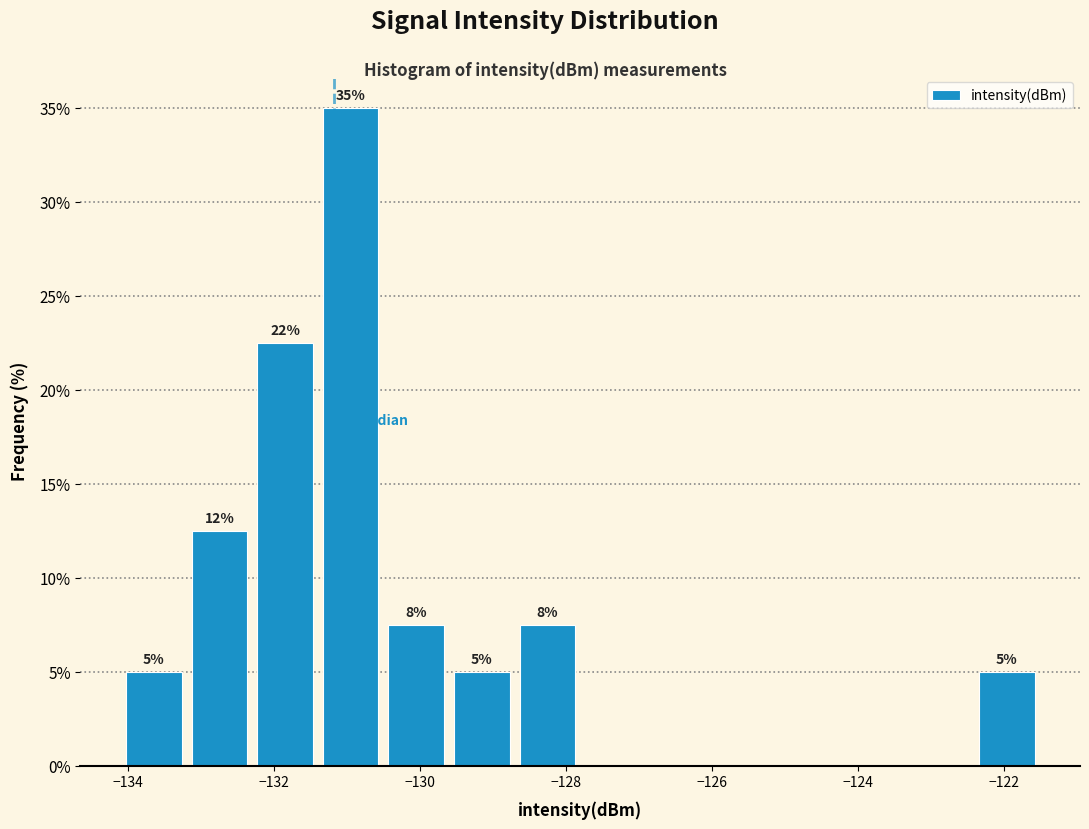

Which range on the x-axis has the tallest bar?

-131.4 to -130.6